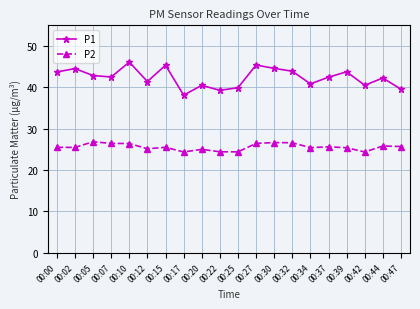

At which label does P2 first exceed 25?

00:00